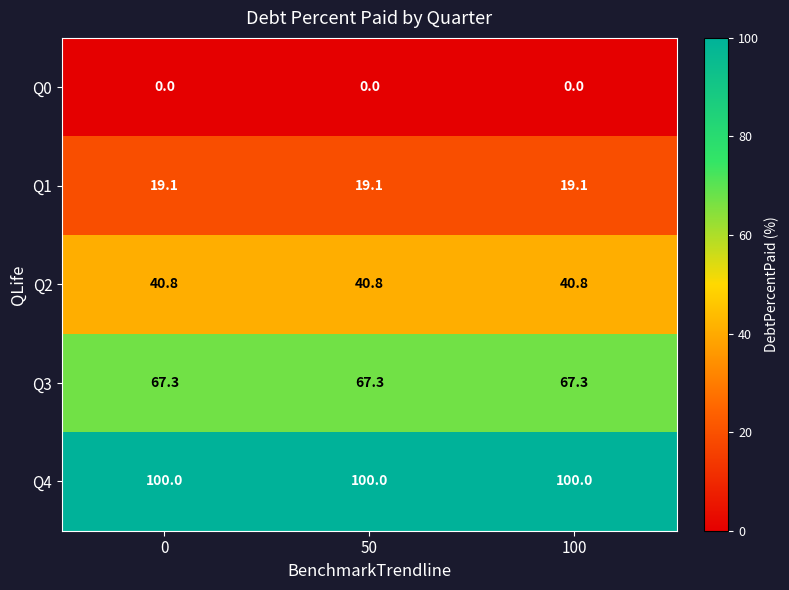

List the series in order of their overall mean, highest first.

Q4, Q3, Q2, Q1, Q0